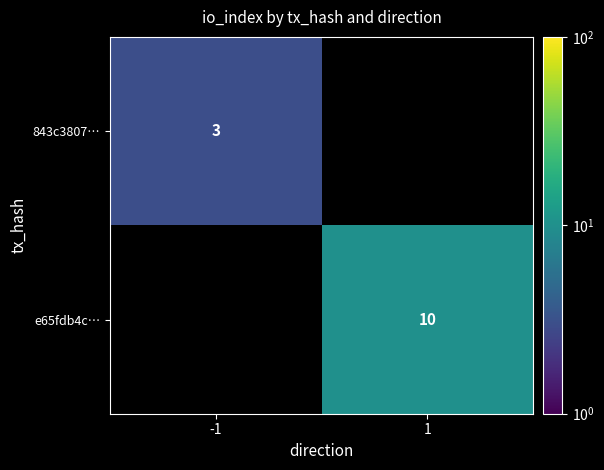

Is the value of e65fdb4c… at 1 greater than the value of 843c3807… at -1?

Yes